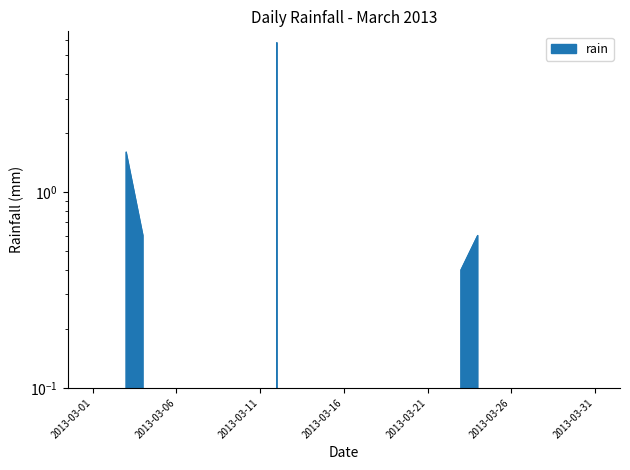

At which category does the chart reach its minimum across all series?

2013-03-01